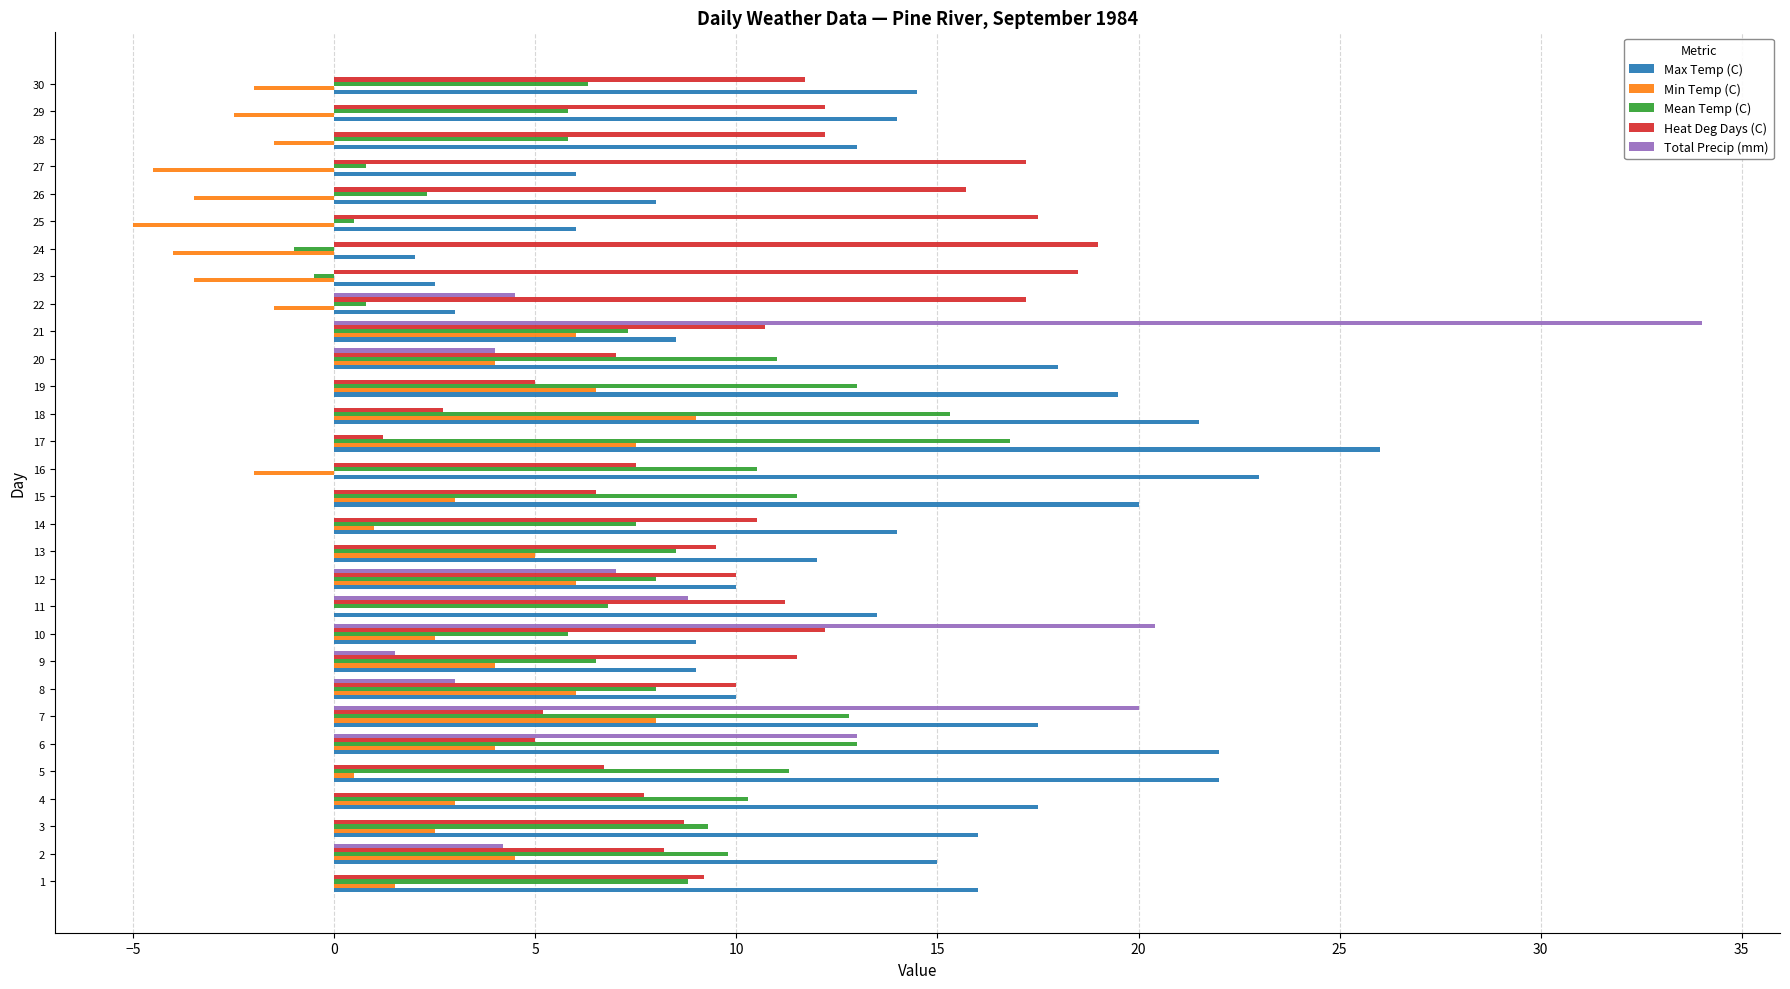

At which label does Total Precip (mm) reach its peak?

21